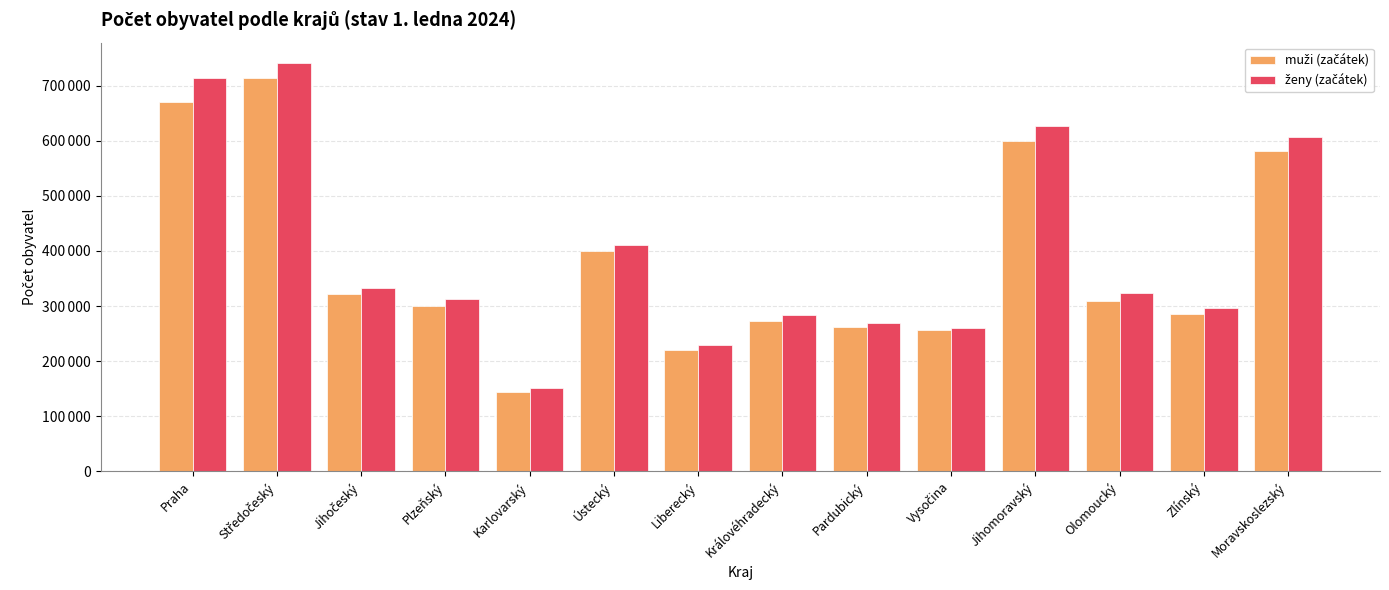

Between Praha and Pardubický, which series saw the biggest shift?

ženy (začátek)